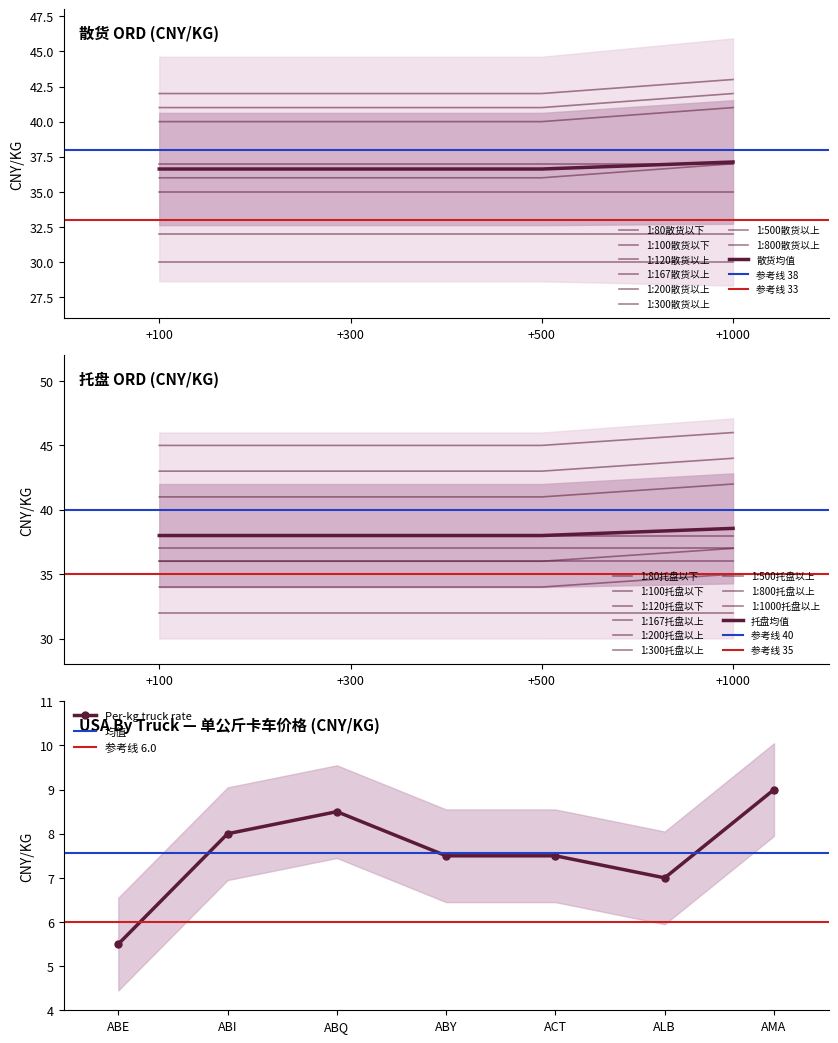

The 1:167散货以上 series shows 20 at +100. True or false?

False